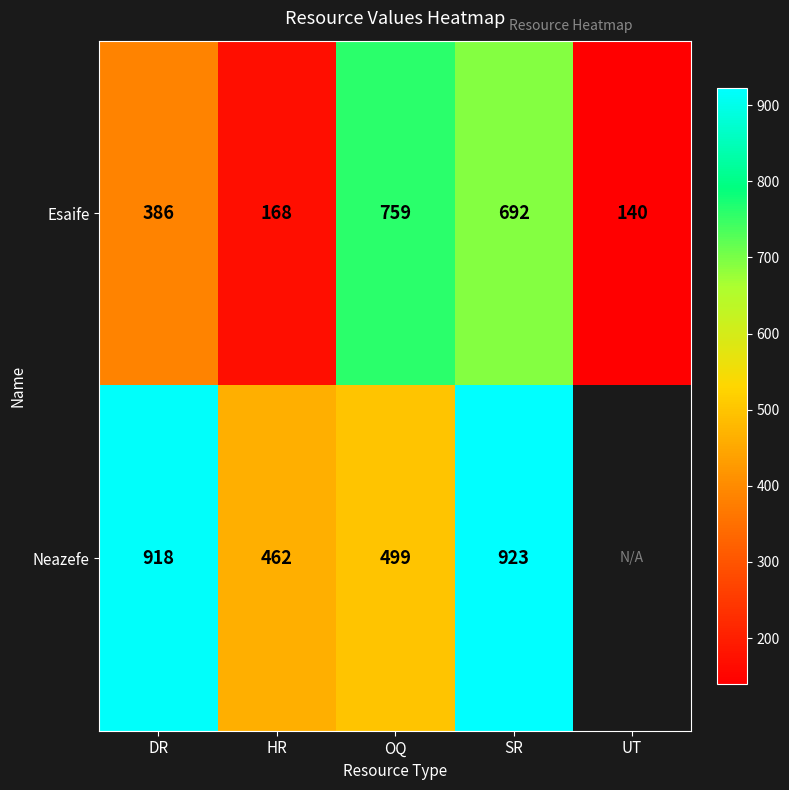

Where is Esaife nearest to the value 449?

DR